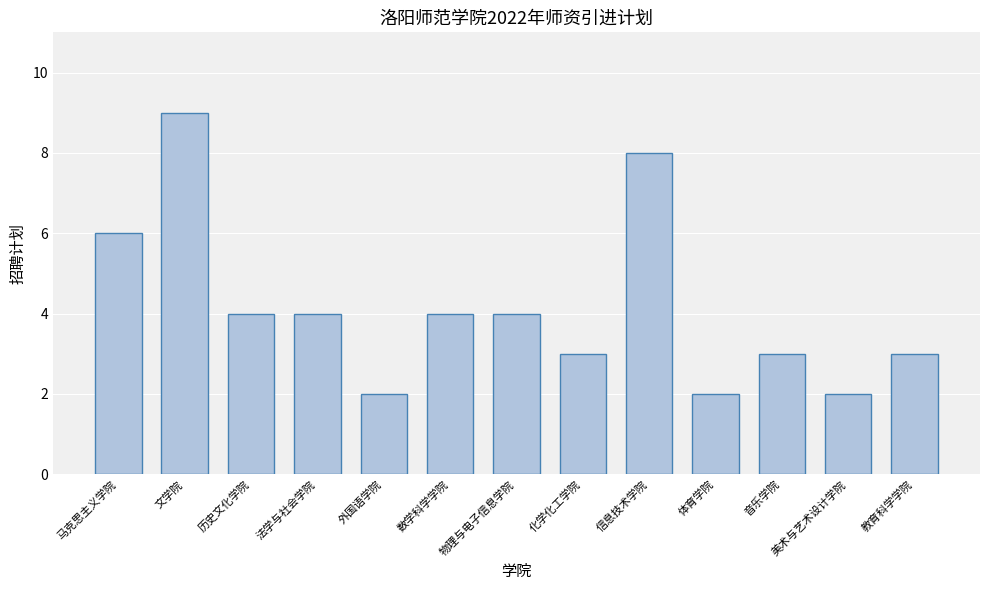

How many values are between 3 and 4?

7